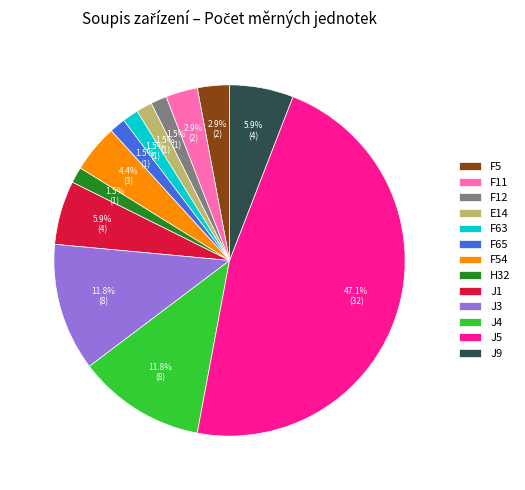

Does J3 account for over 50% of the chart?

No